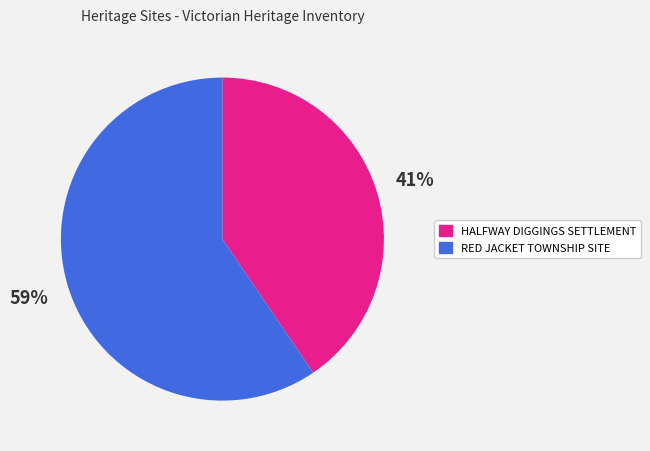

To the nearest percent, what is the combined percentage of HALFWAY DIGGINGS SETTLEMENT and RED JACKET TOWNSHIP SITE?

100%